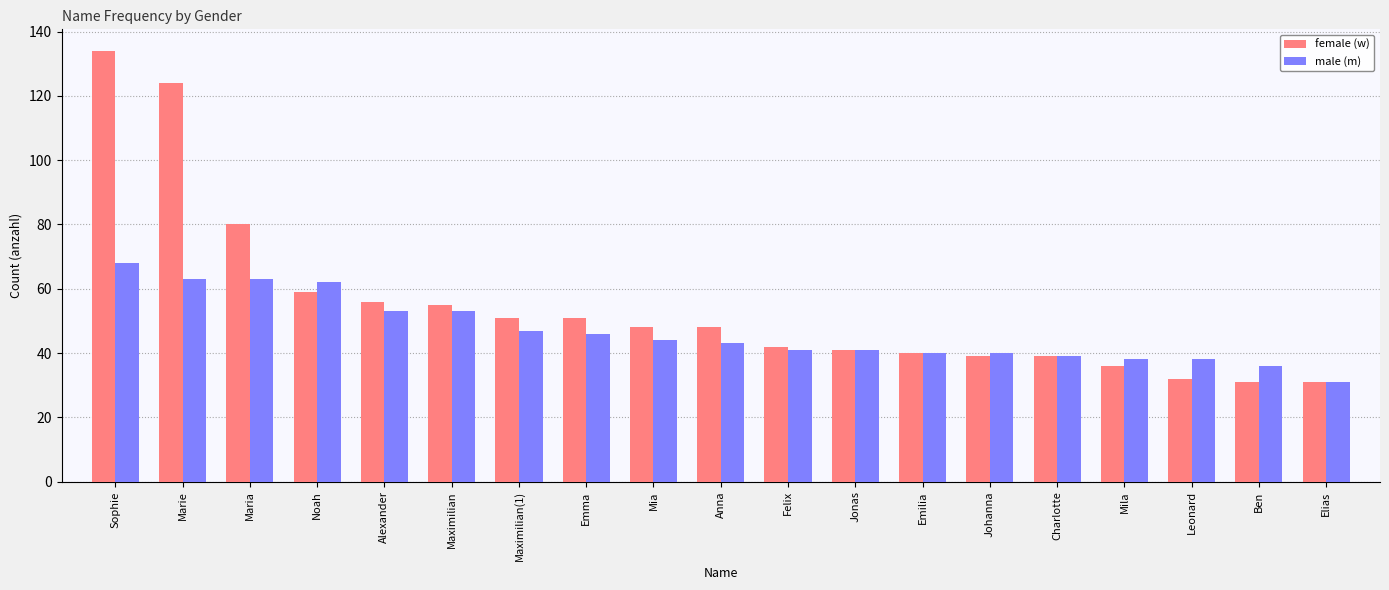

What are all the series names shown in the legend?

female (w), male (m)